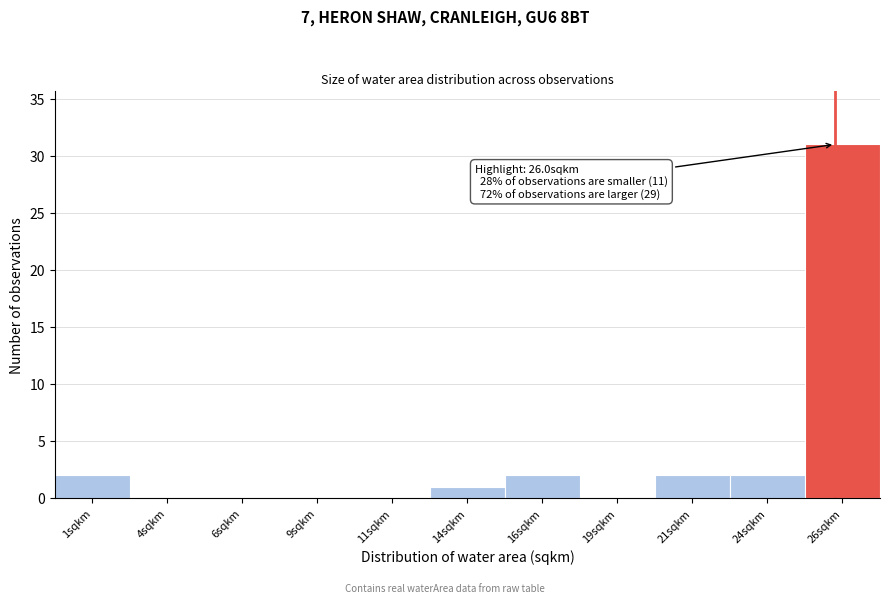

Over which range of the x-axis is the bar tallest?

25.0 to 27.5